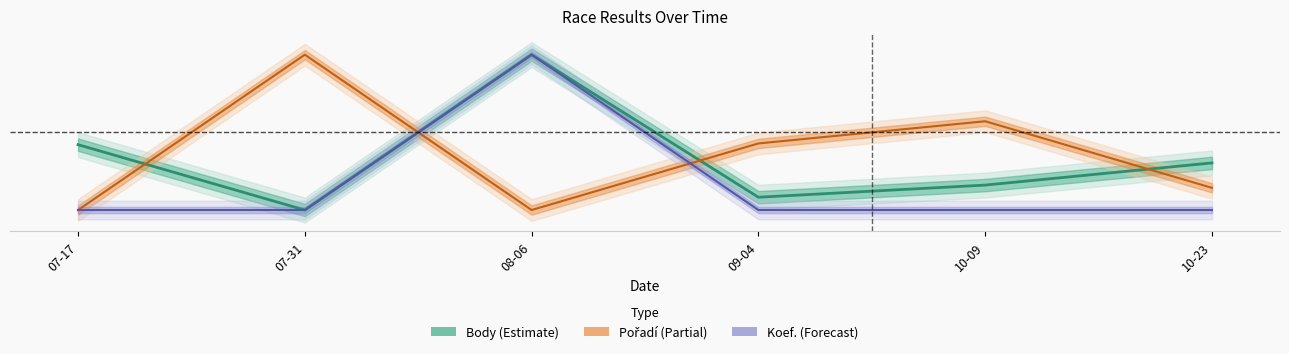

List the labels in order of Koef. value, smallest first.

07-17, 07-31, 09-04, 10-09, 10-23, 08-06